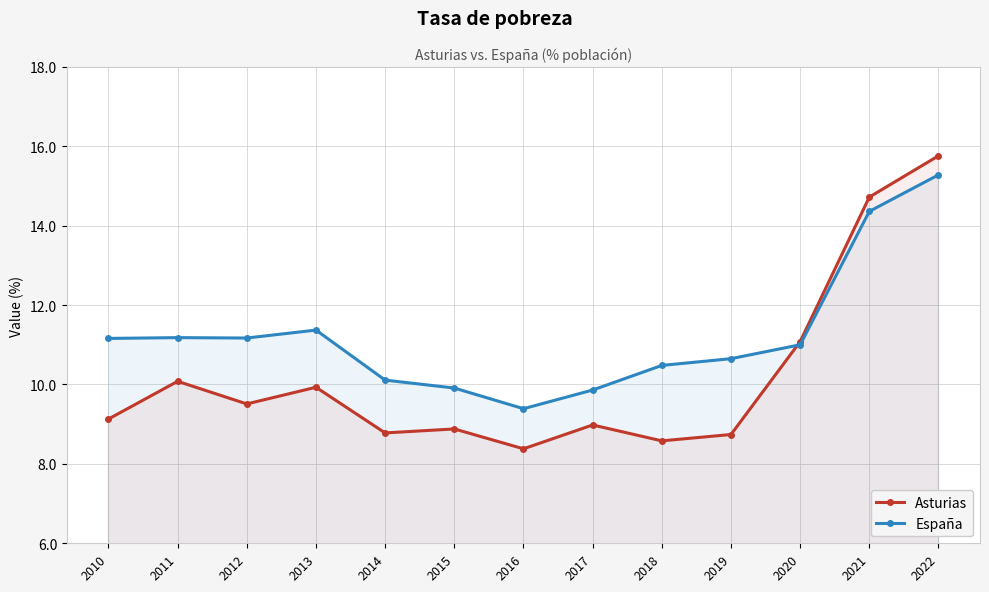

Where do España and Asturias first cross each other?

2019 and 2020